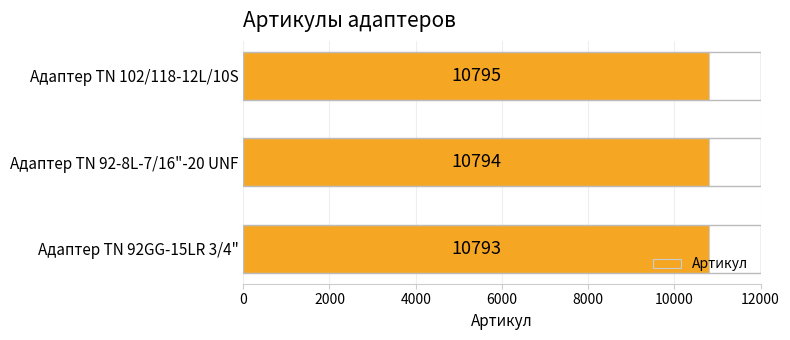

Approximately how many times larger is the value at Адаптер TN 92-8L-7/16"-20 UNF compared to Адаптер ТN 102/118-12L/10S?

1.0